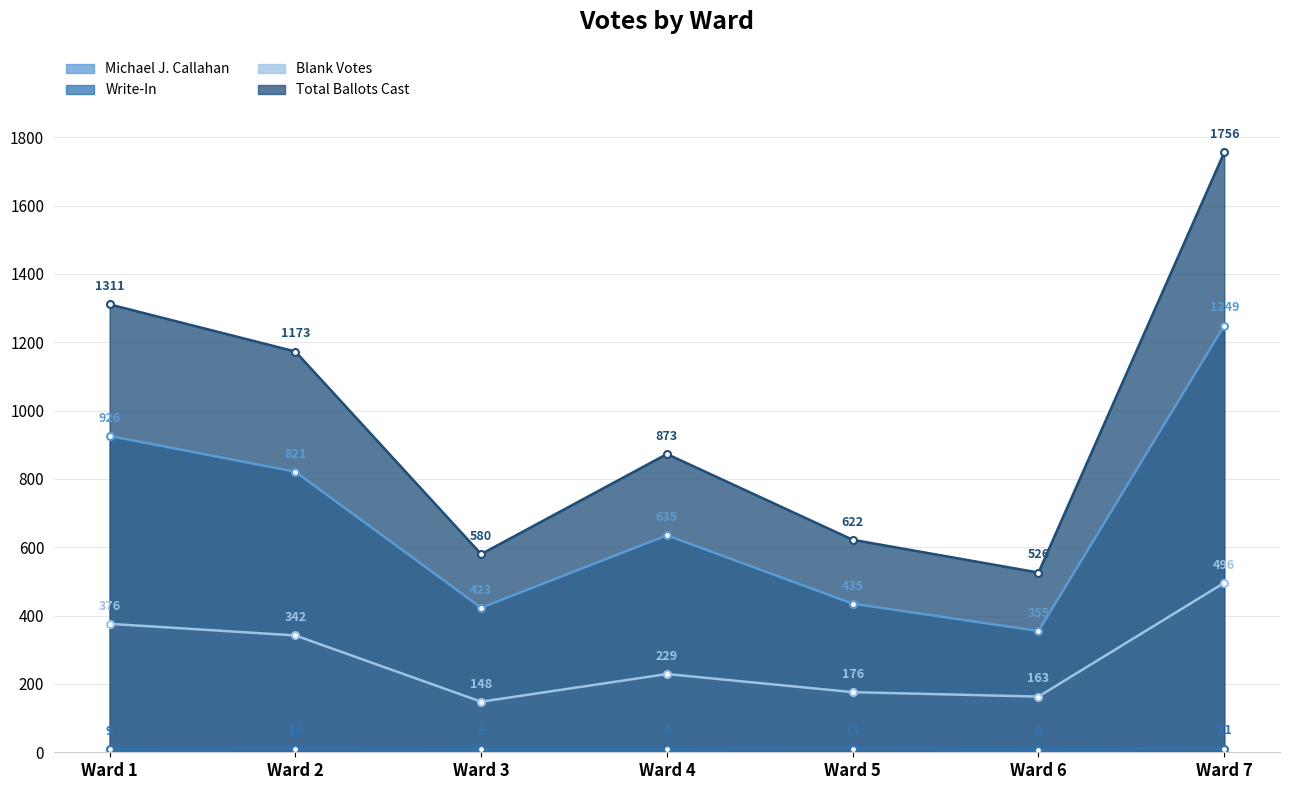

What is the total value across all series at Ward 3?

1160